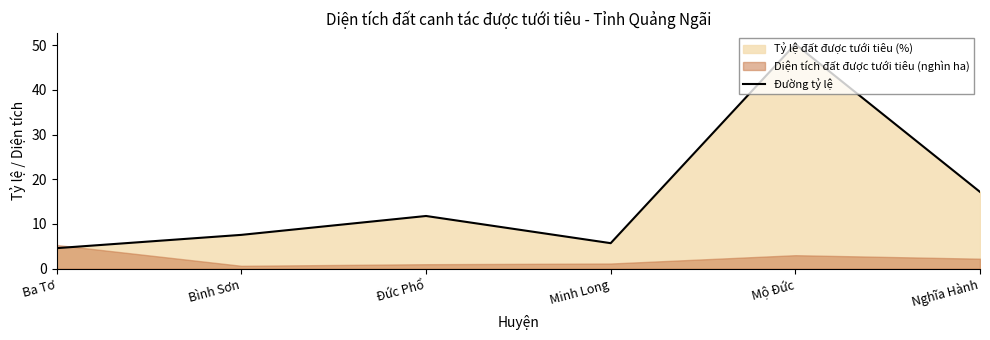

What is the label of the 6th point from the right?

Ba Tơ